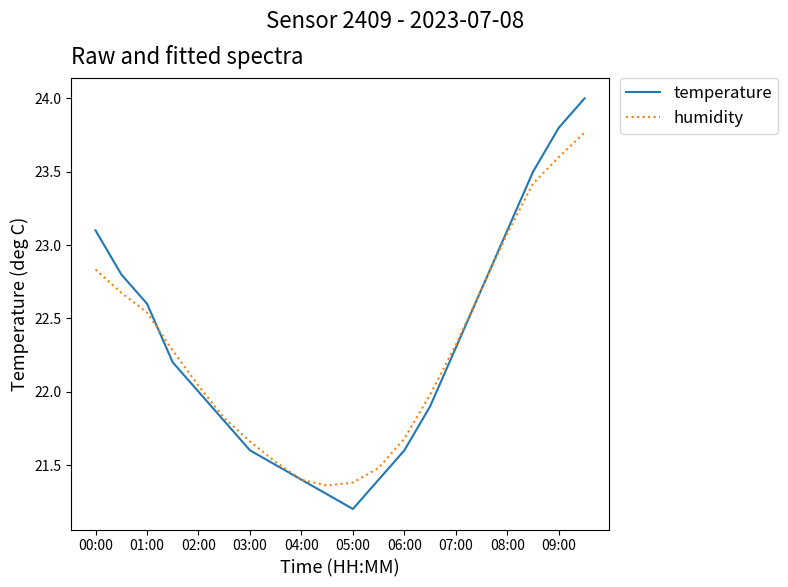

Which series has the largest range (max minus min)?

temperature